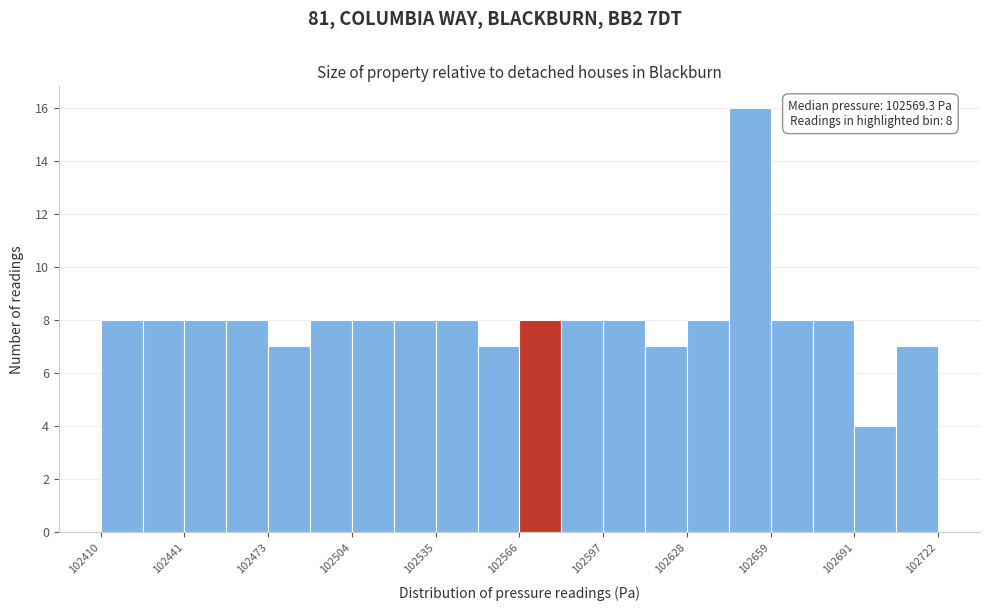

Around what value on the x-axis is the tallest bar? Give the approximate position of its centre, as read against the axis.

102650